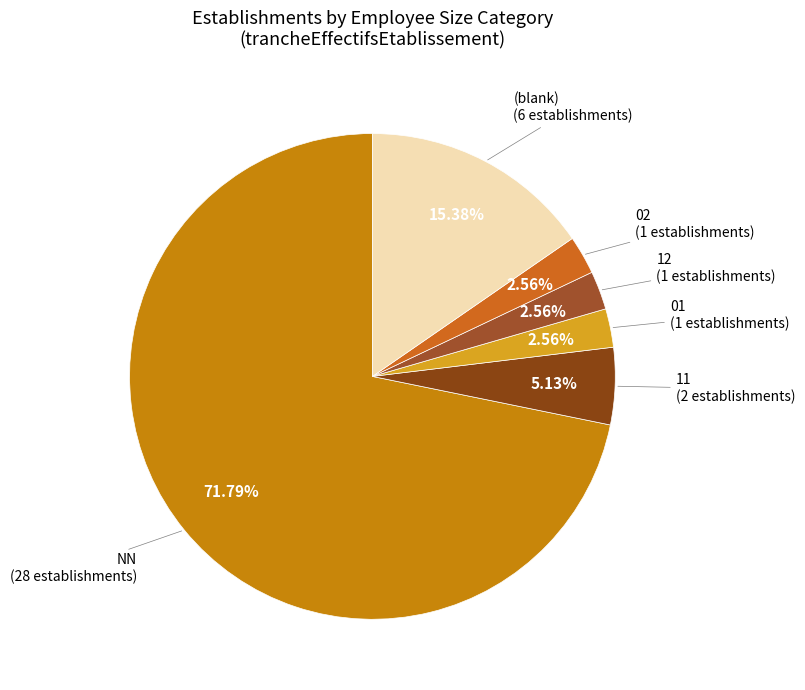

Which slice is the largest?

NN